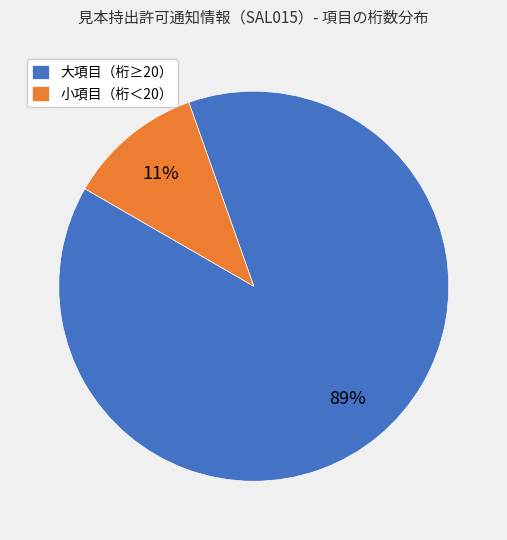

To the nearest percent, what is the combined percentage of 大項目（桁≥20） and 小項目（桁＜20）?

100%